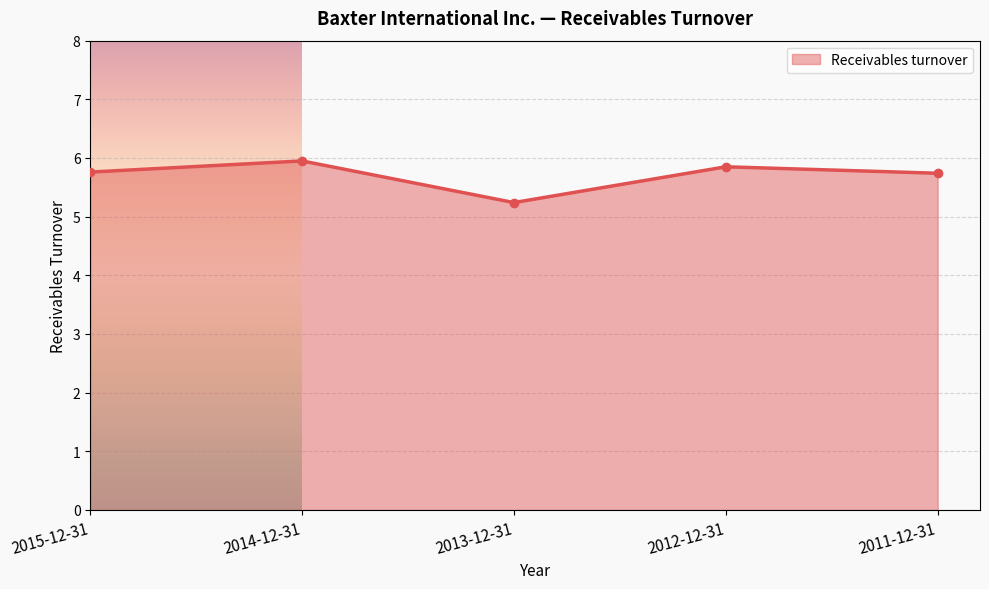

What position from the right is 2013-12-31?

3